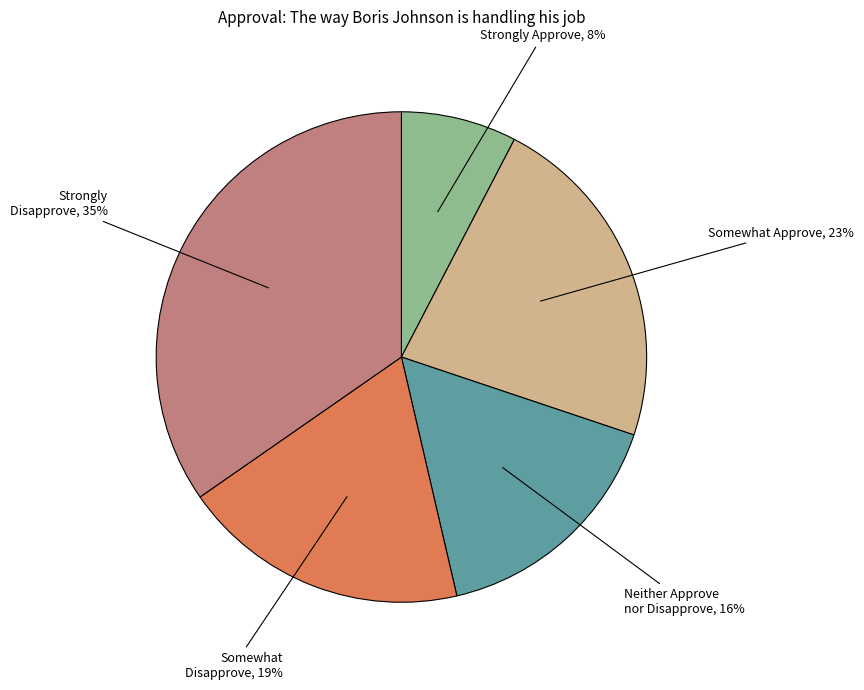

Is there any slice that represents more than half of the pie?

No